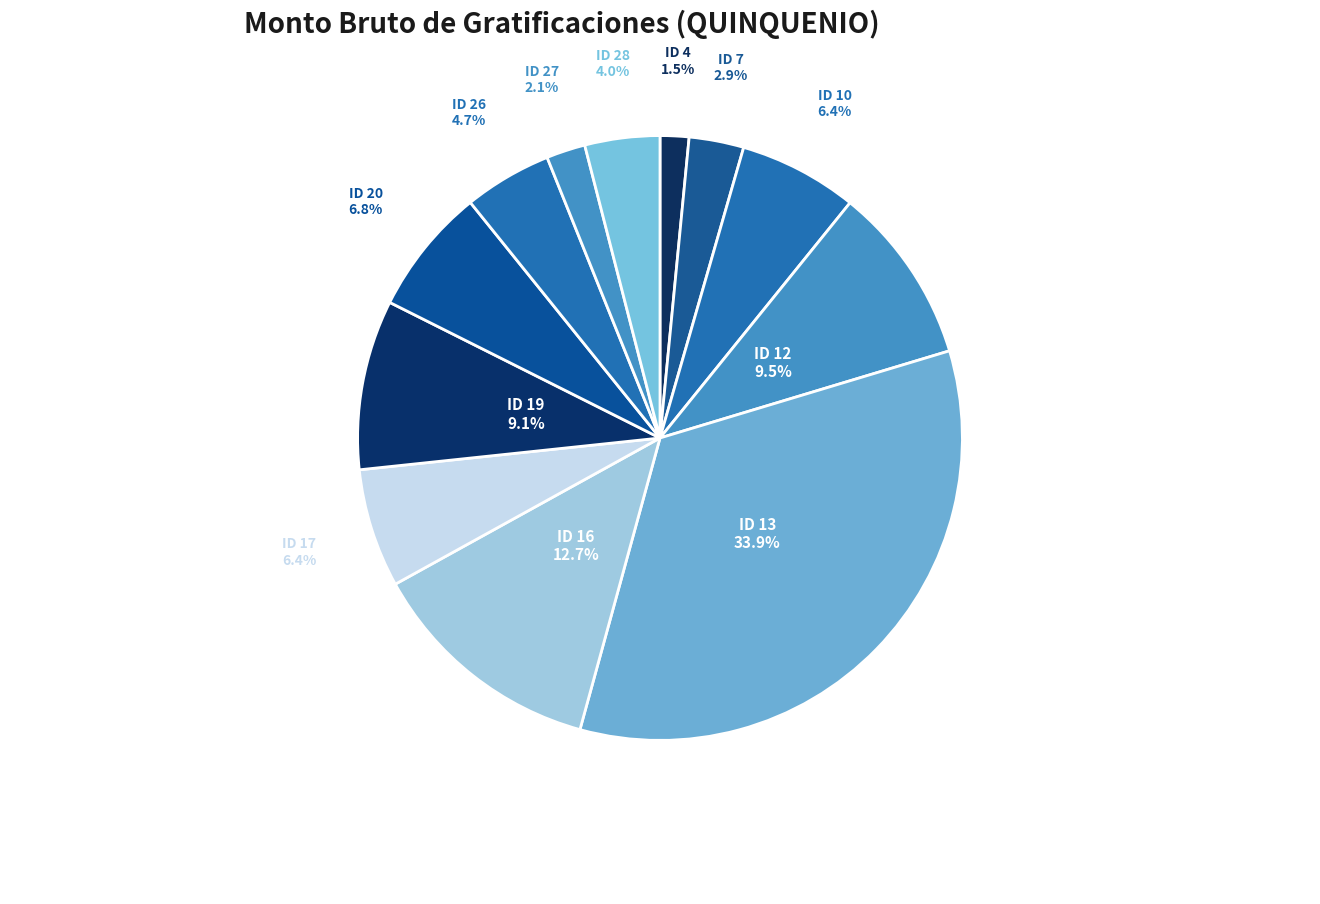

To the nearest percent, what is the difference between the ID 27 and ID 10 slice percentages?

4%